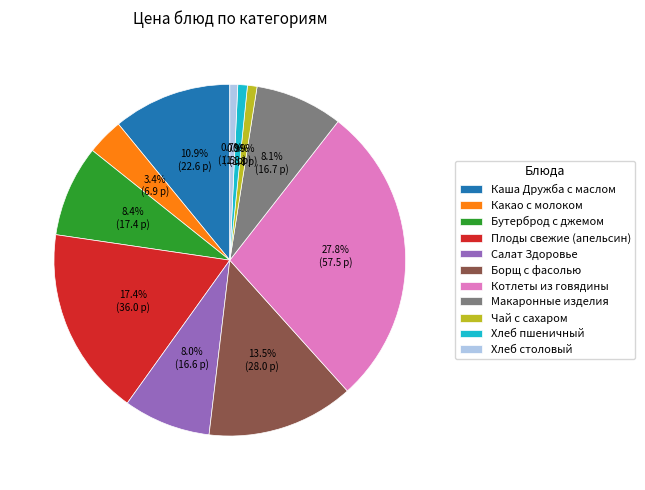

Is it true that Хлеб столовый is 1% of the pie?

True